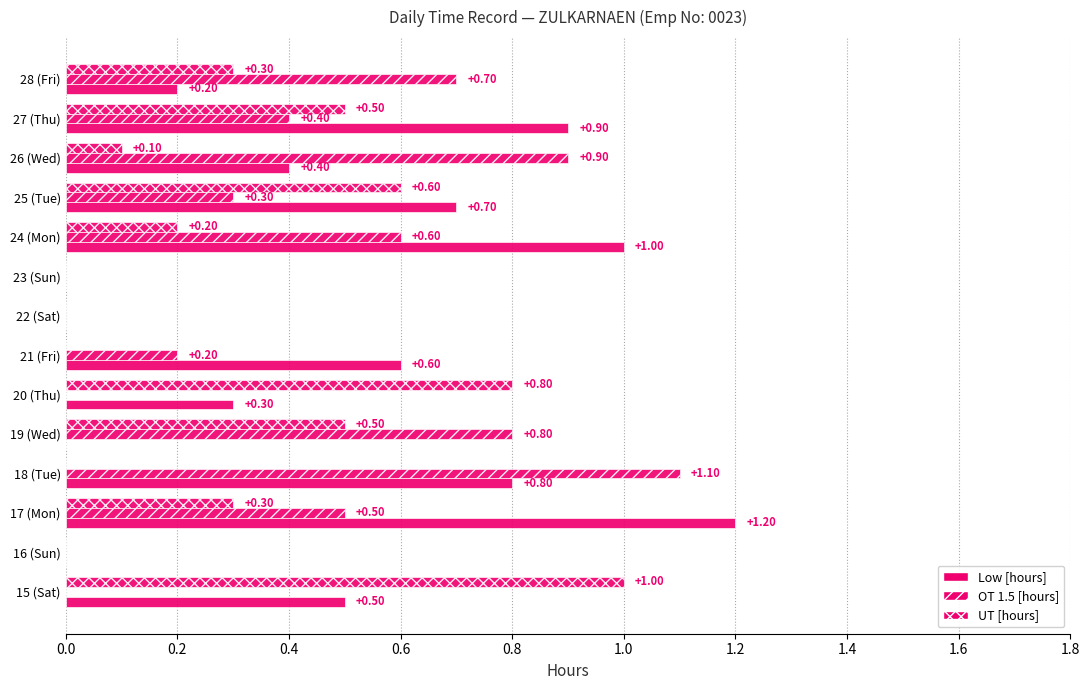

How many data points in OT 1.5 [hours] are above 0?

9